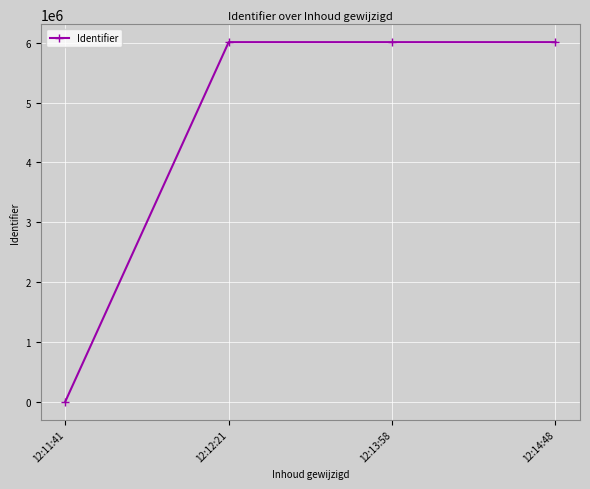

True or false: the data shows 10182601 at 12:14:48.

False